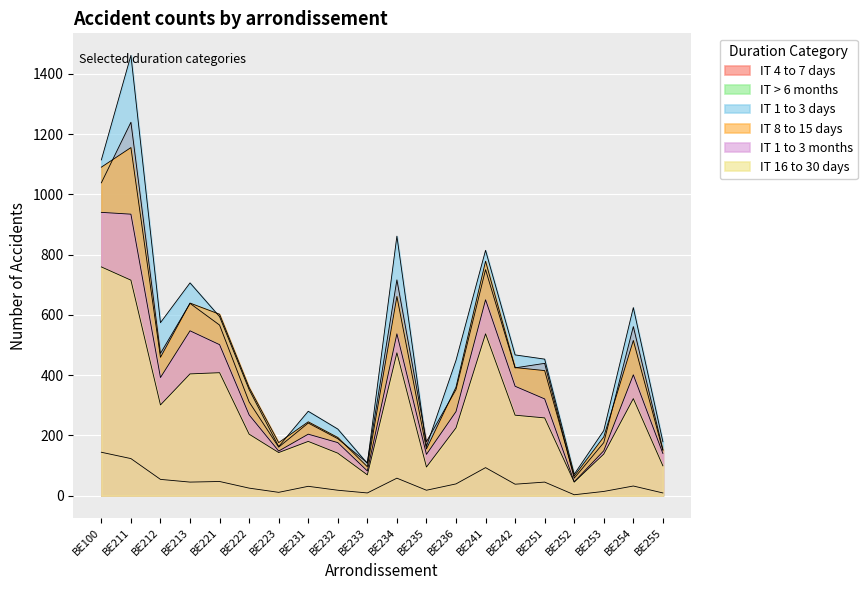

What is the difference between the maximum and second lowest values in the IT > 6 months series?

135